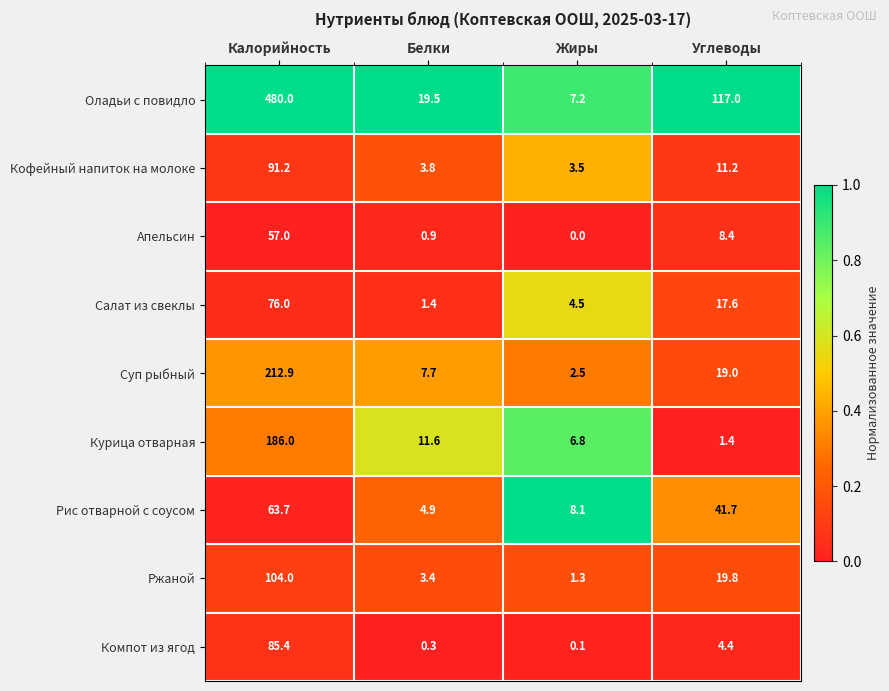

Rank the series by their maximum value, from lowest to highest.

Апельсин, Рис отварной с соусом, Салат из свеклы, Компот из ягод, Кофейный напиток на молоке, Ржаной, Курица отварная, Суп рыбный, Оладьи с повидло